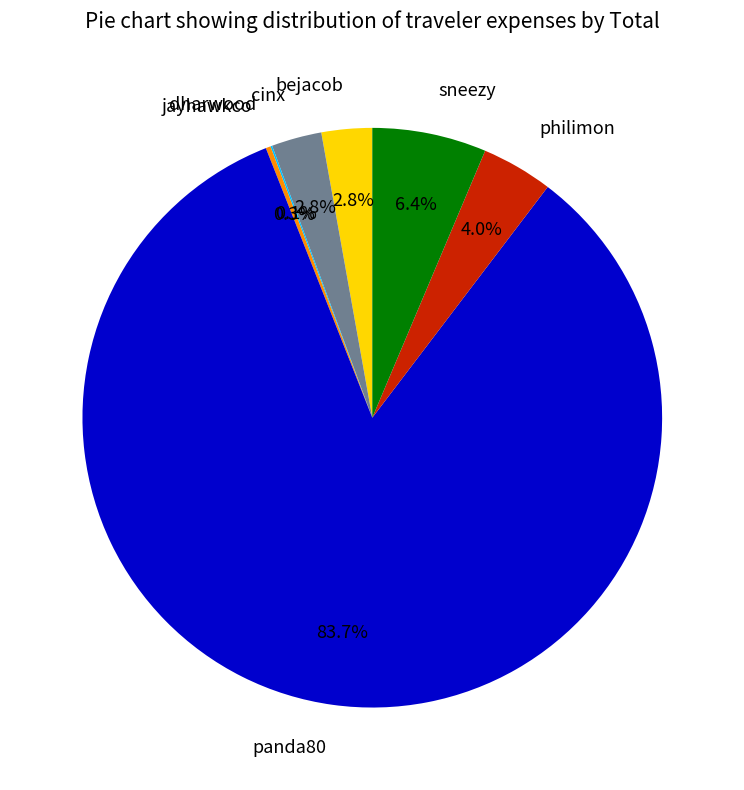

How much of the chart is everything except sneezy?

93.6%